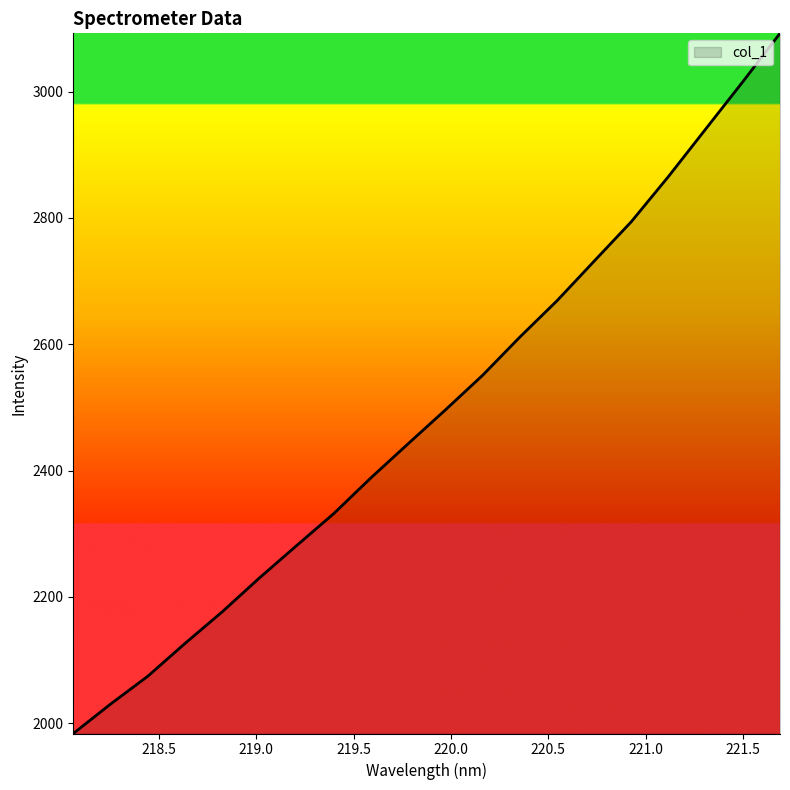

True or false: the data has more than 0 interior local peaks.

False